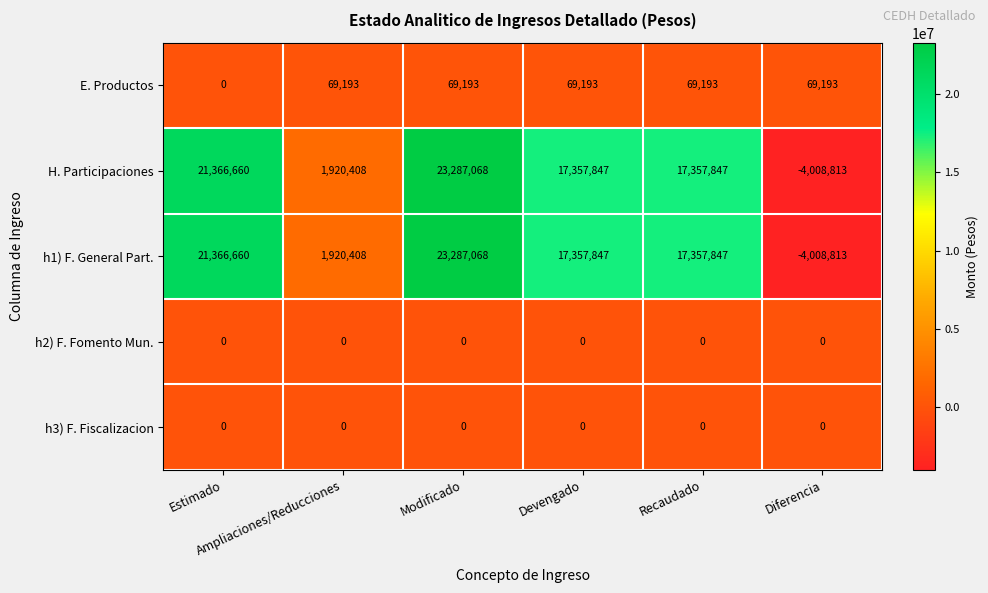

What is the average value of the H. Participaciones series?

12880170